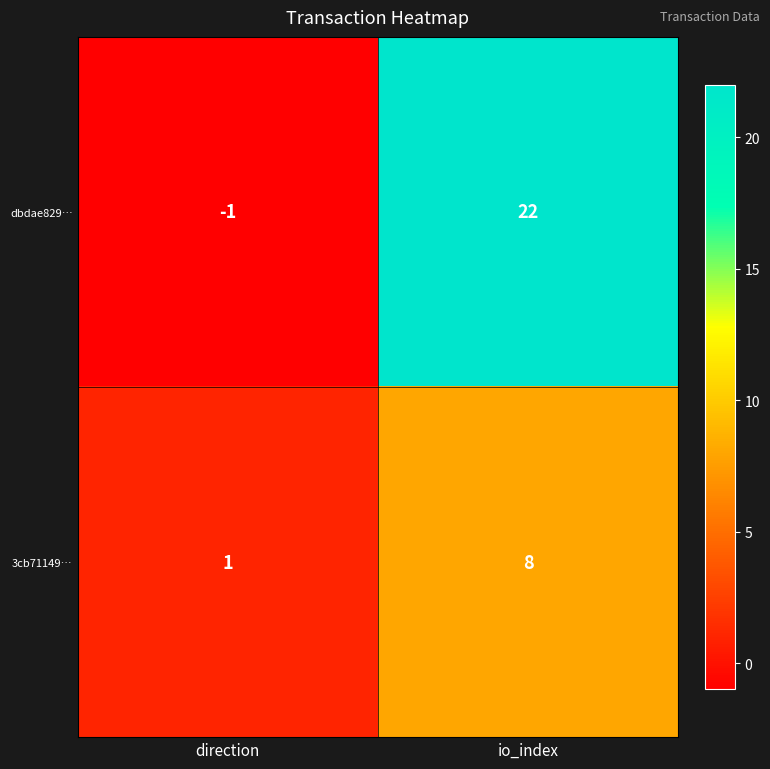

At how many categories does at least one series exceed 8?

1